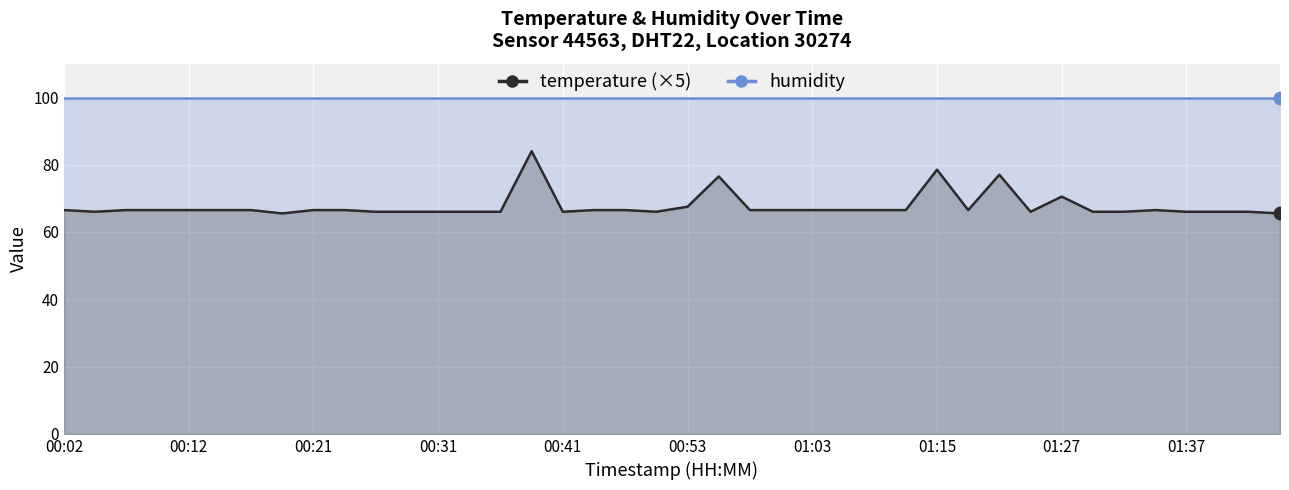

Reading left to right, extract all data points from this chart.

00:02=66.5	00:04=66.0	00:07=66.5	00:09=66.5	00:12=66.5	00:14=66.5	00:16=66.5	00:19=65.5	00:21=66.5	00:24=66.5	00:26=66.0	00:29=66.0	00:31=66.0	00:33=66.0	00:36=66.0	00:38=84.0	00:41=66.0	00:46=66.5	00:48=66.5	00:51=66.0	00:53=67.5	00:56=76.5	00:58=66.5	01:00=66.5	01:03=66.5	01:05=66.5	01:08=66.5	01:13=66.5	01:15=78.5	01:20=66.5	01:22=77.0	01:25=66.0	01:27=70.5	01:30=66.0	01:32=66.0	01:35=66.5	01:37=66.0	01:39=66.0	01:42=66.0	01:45=65.5